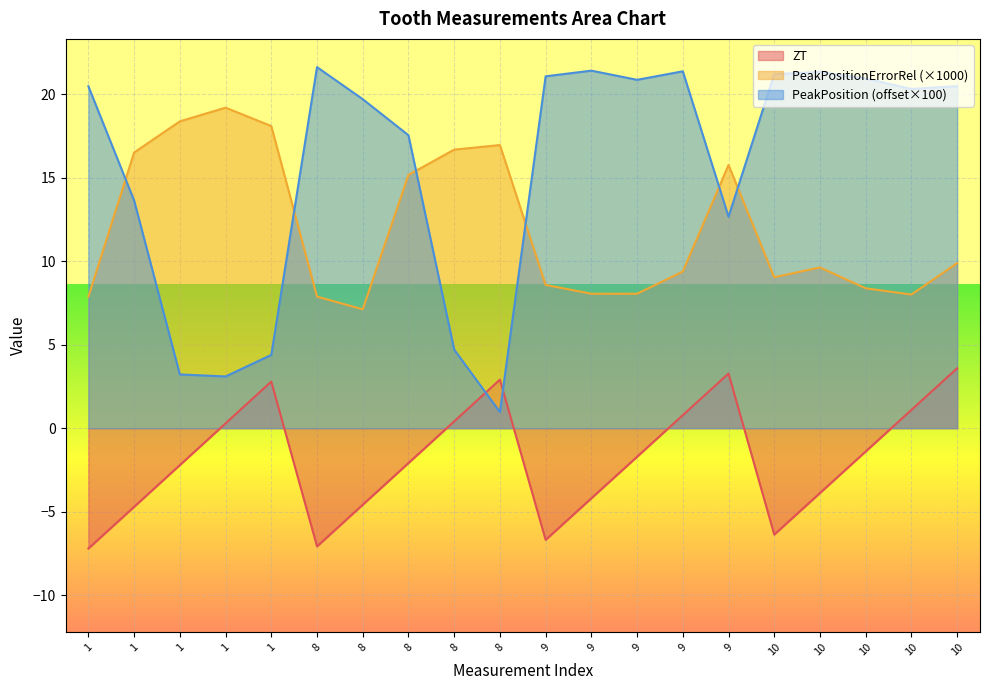

What is the spread (max minus min) of values at 10?

27.6